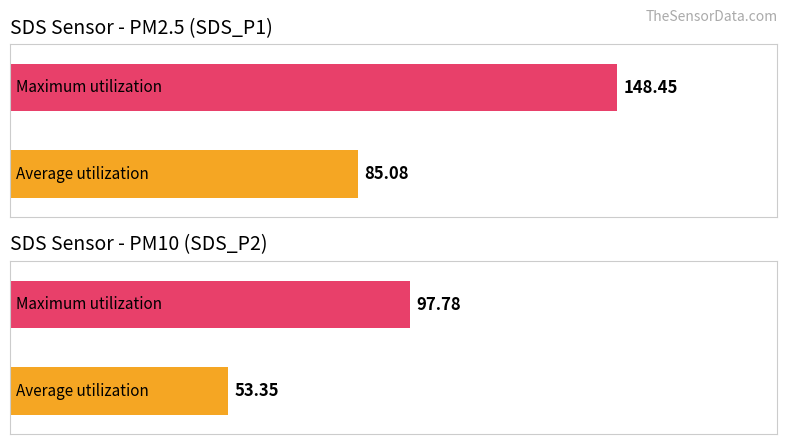

Rank the series at 0 from lowest to highest value.

SDS_P2, SDS_P1